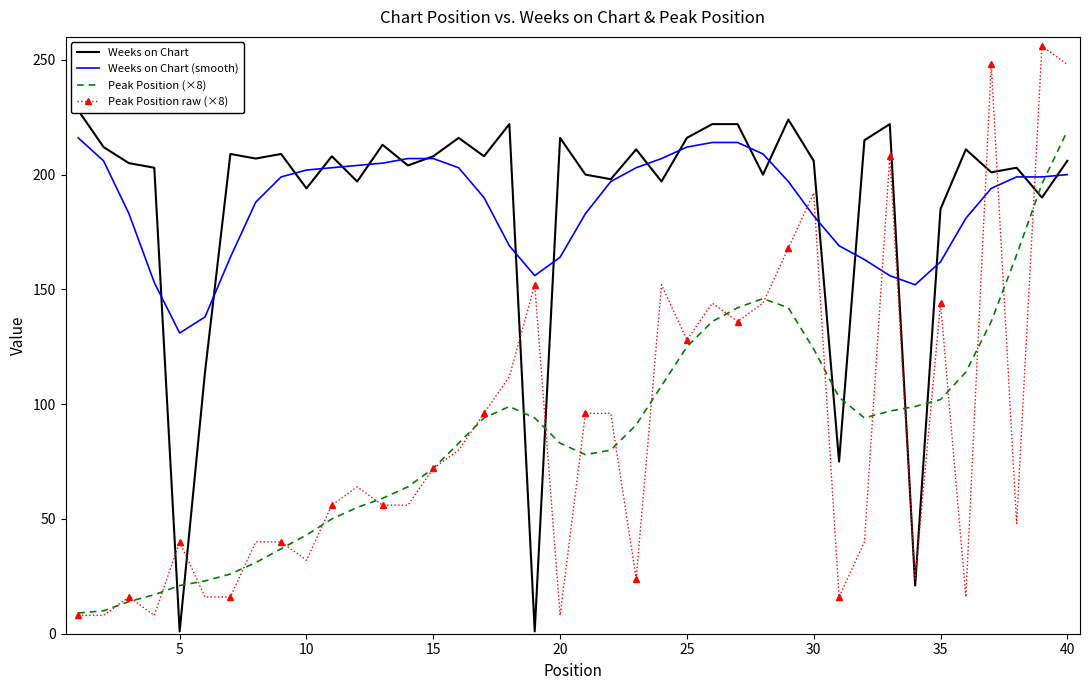

Read the Peak Position raw (×8) value at 35, to the nearest 5.

145